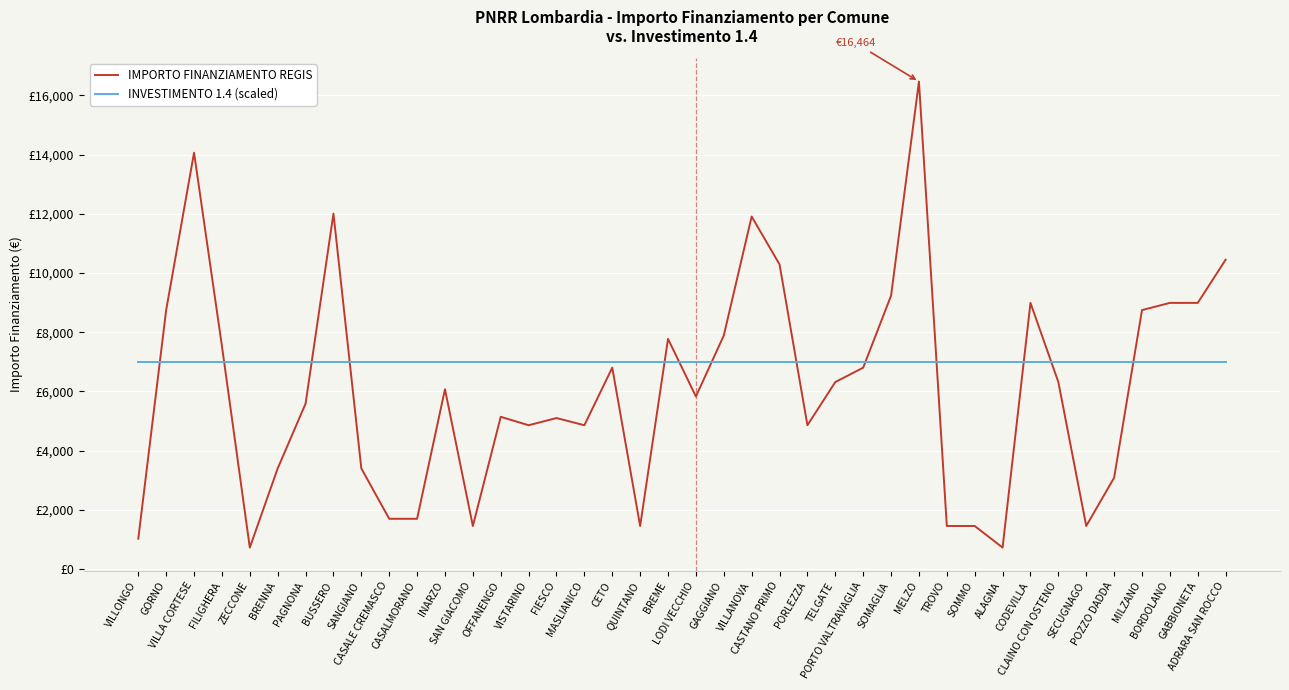

At which category is the sum across all series the highest?

MELZO